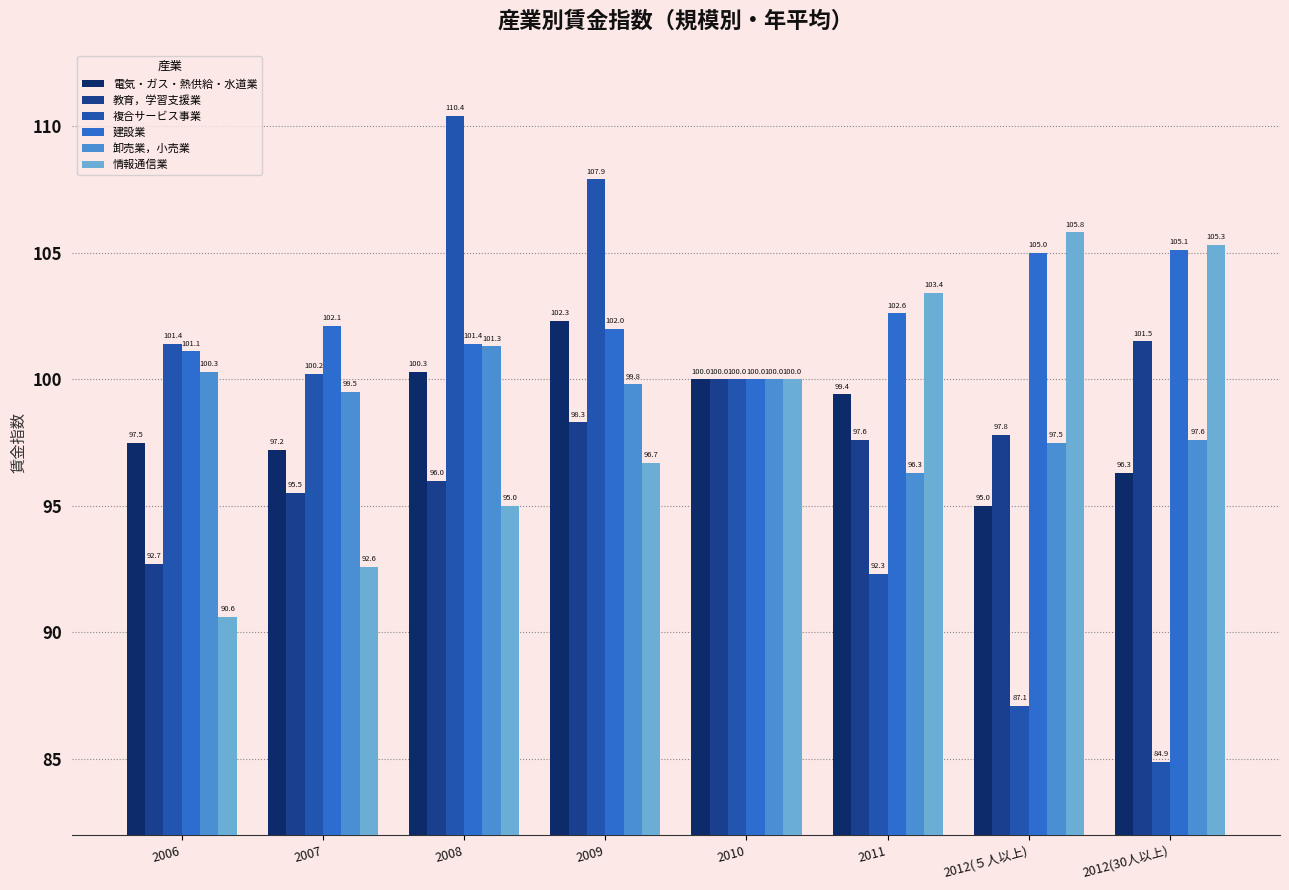

At which category is the sum across all series the highest?

2009